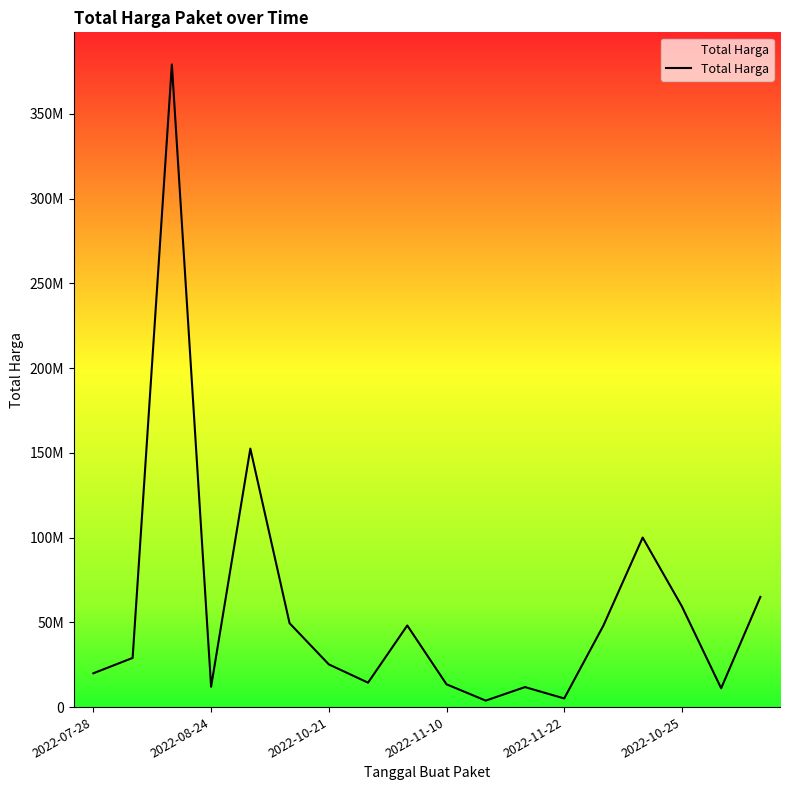

Is this an area chart (filled region under the line)?

Yes